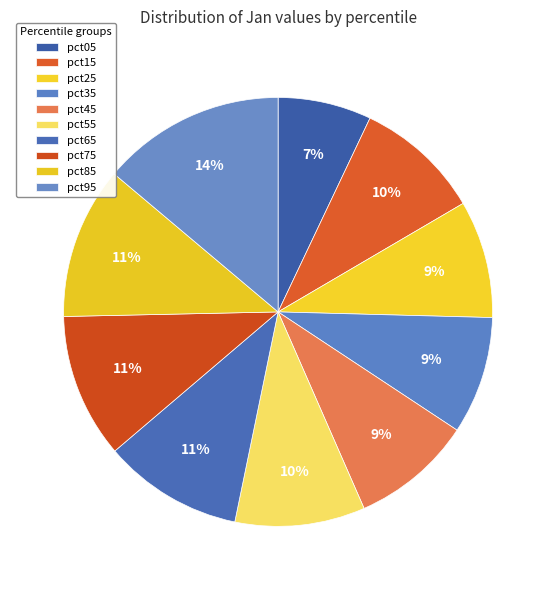

How many slices are in this pie chart?

10